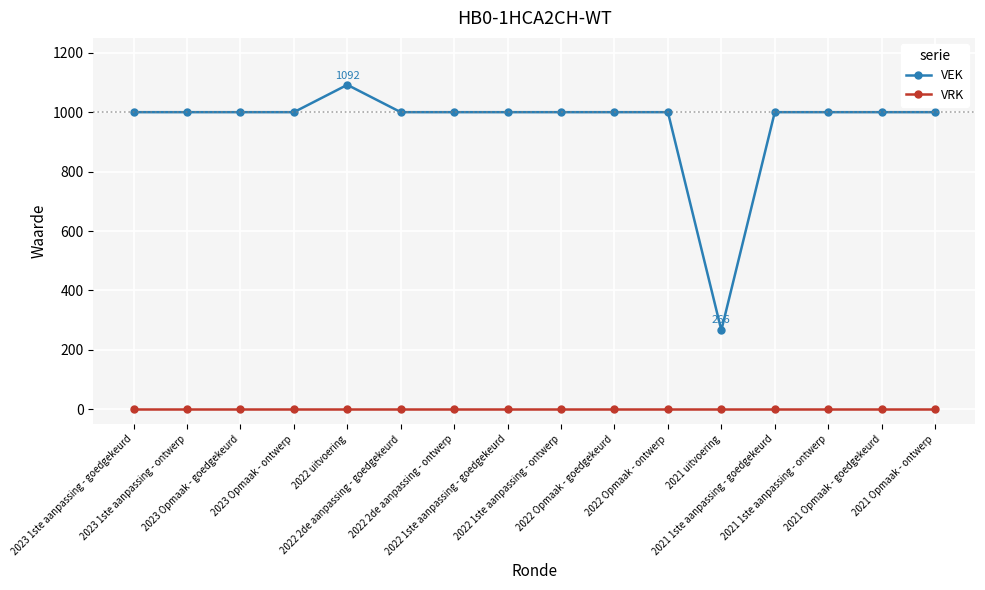

What is the greatest value displayed?

1092